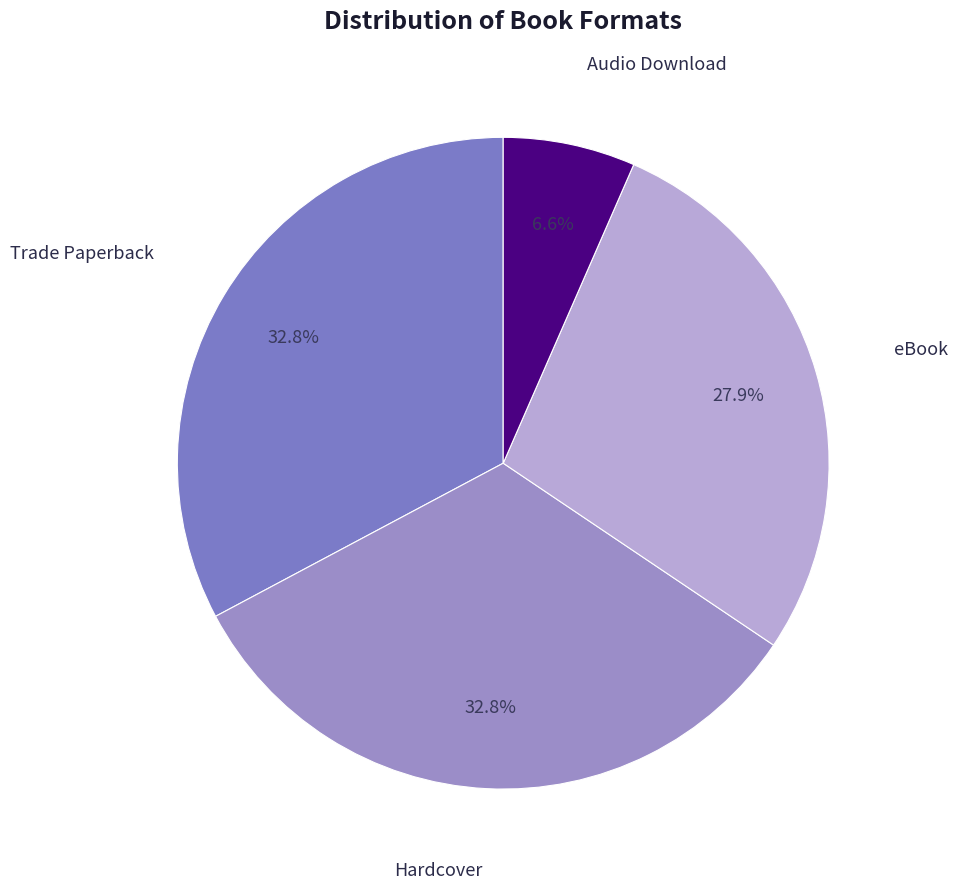

What is the smallest slice in the pie chart?

Audio Download